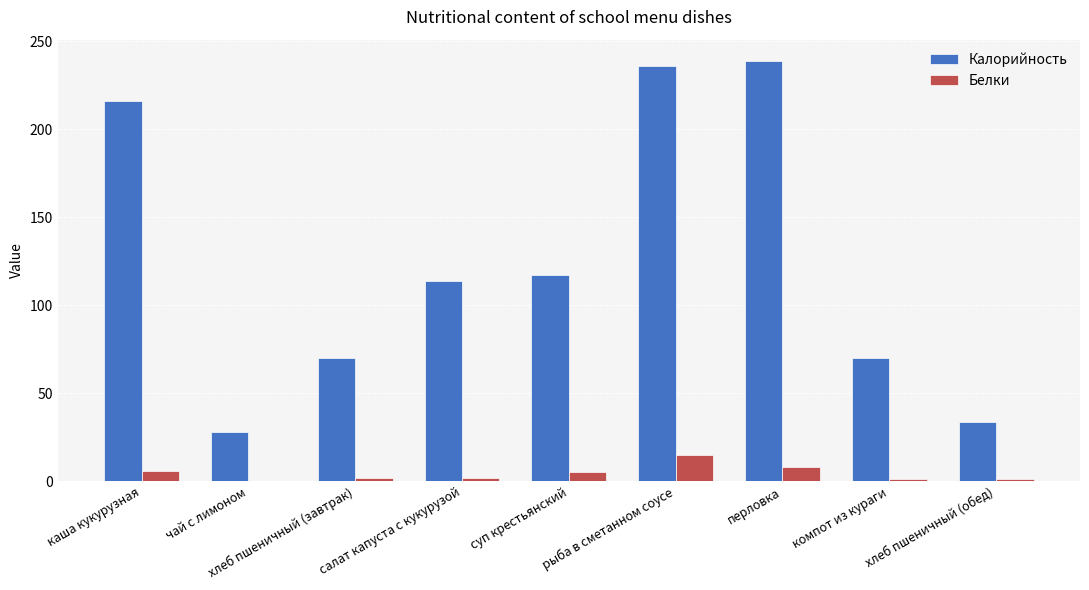

Is the value of Белки at рыба в сметанном соусе greater than the value of Калорийность at салат капуста с кукурузой?

No